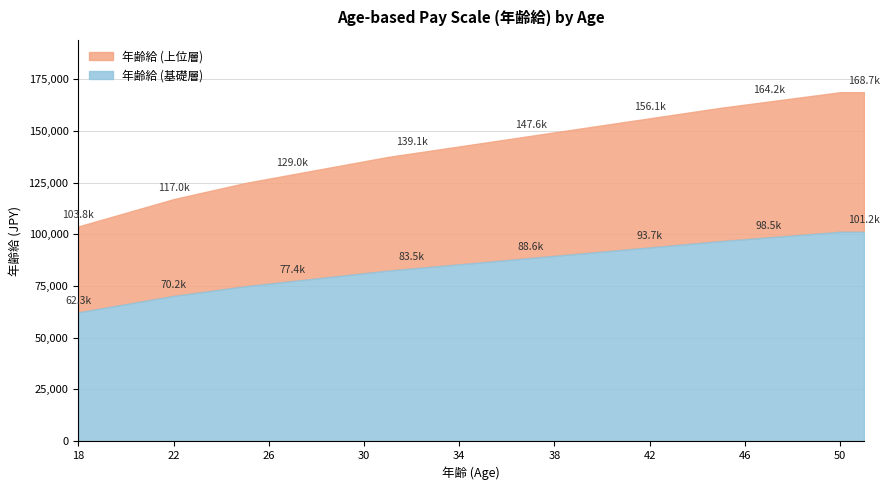

The value at 50 is 53103. True or false?

False